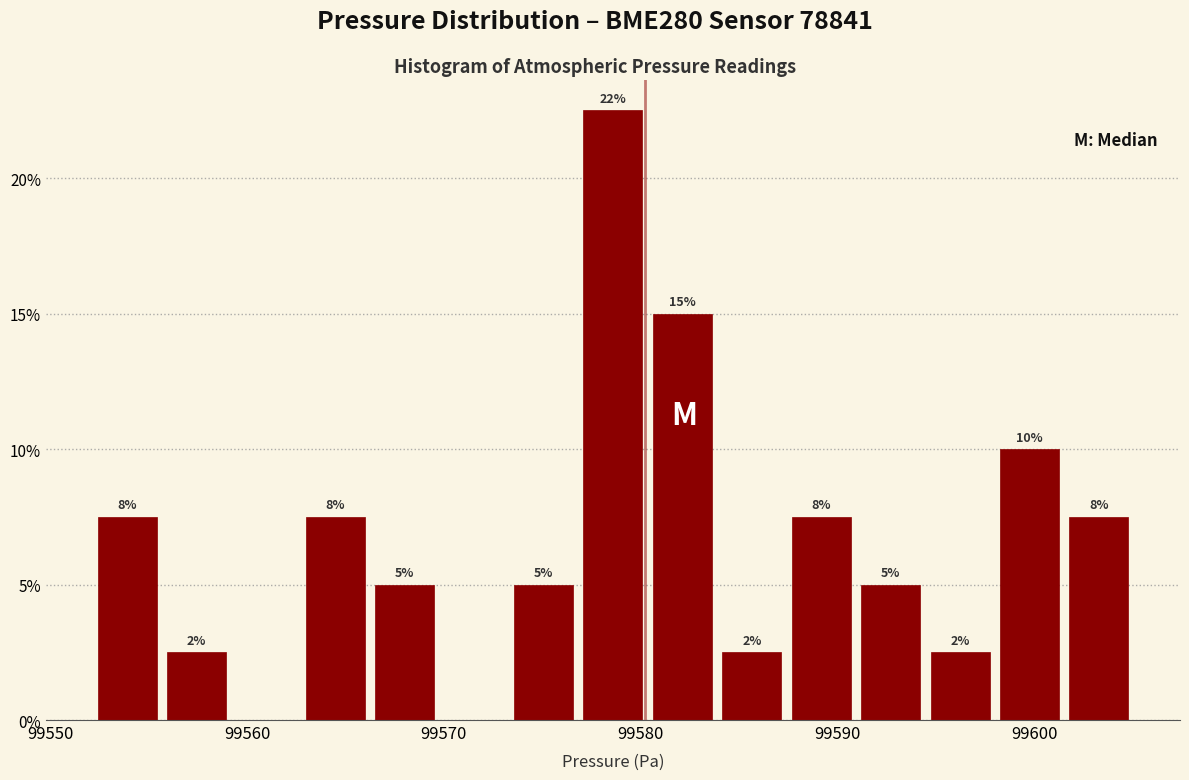

Around what value on the x-axis is the tallest bar? Give the approximate position of its centre, as read against the axis.

99579